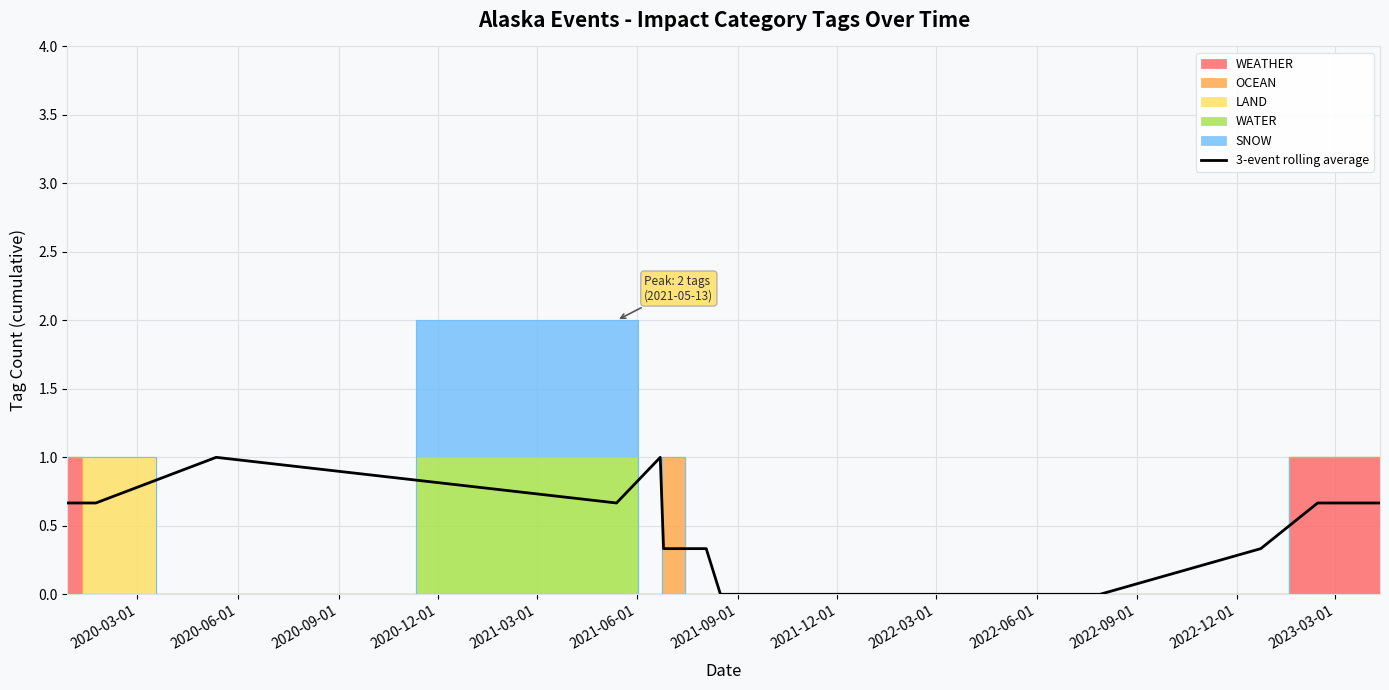

What is the highest value of the 3-event rolling average series?

1.0